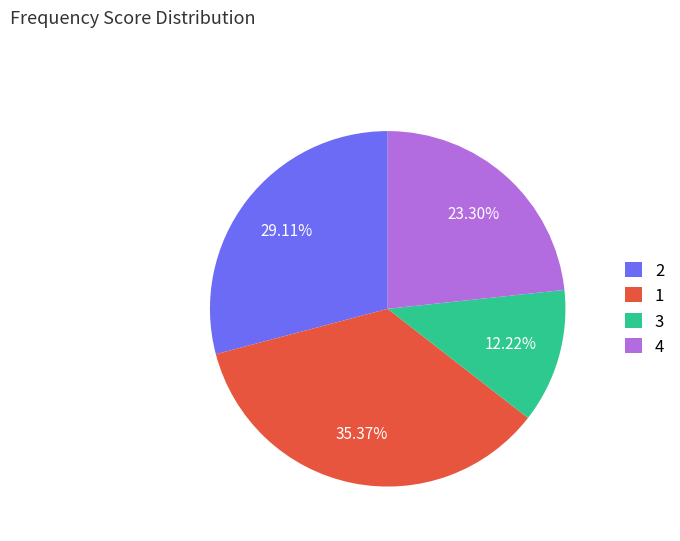

Is there any slice that represents more than half of the pie?

No